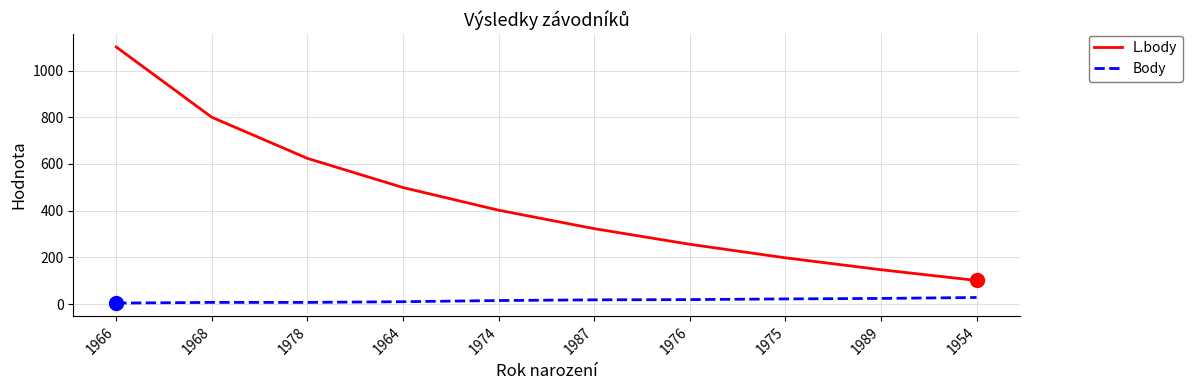

What is the highest value of the L.body series?

1101